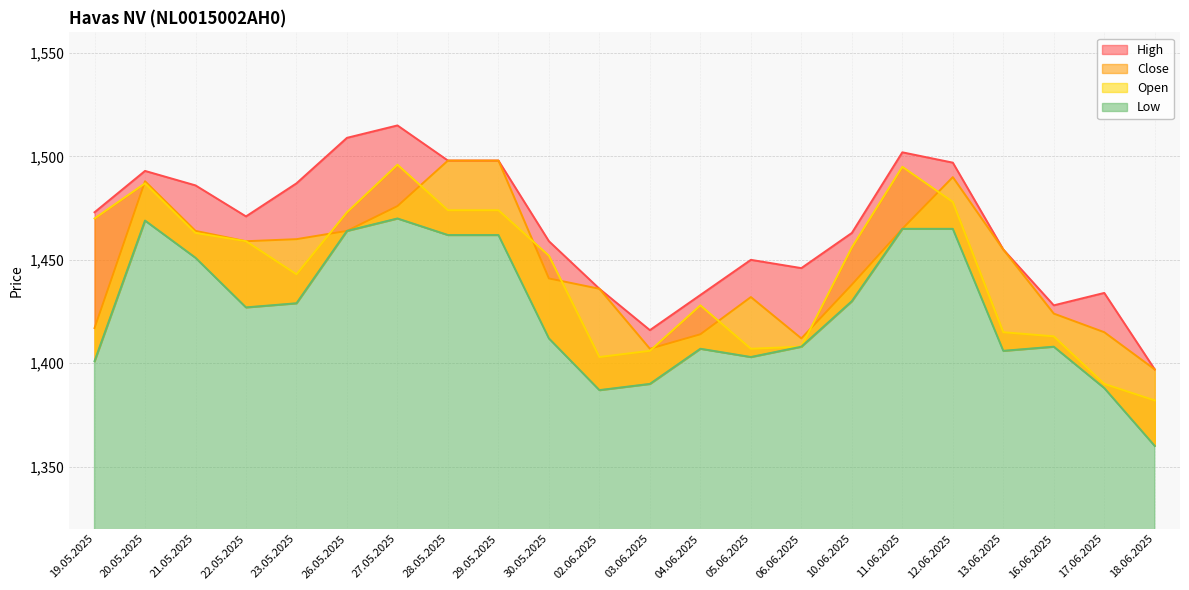

What is the difference between the highest and lowest values at 30.05.2025?

47